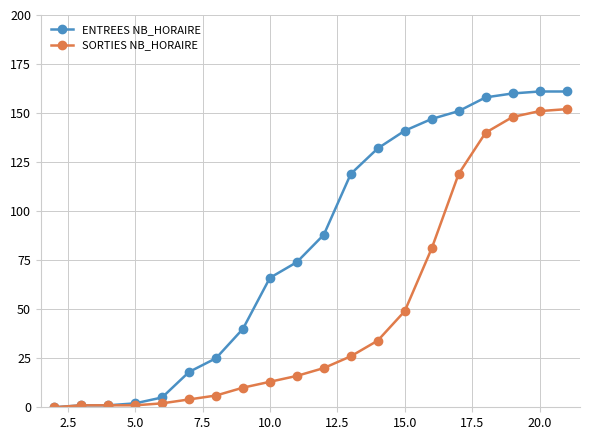

At how many categories does at least one series exceed 48?

12